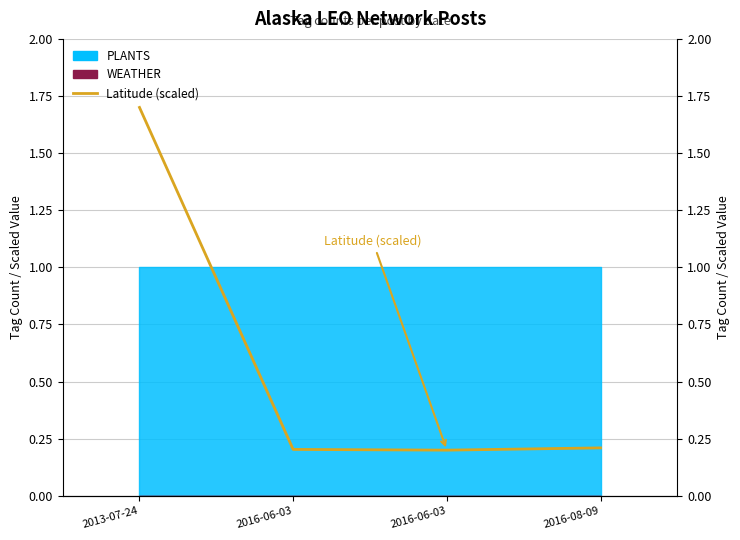

The chart shows a value of 0.3 at 2016-08-09. True or false?

False